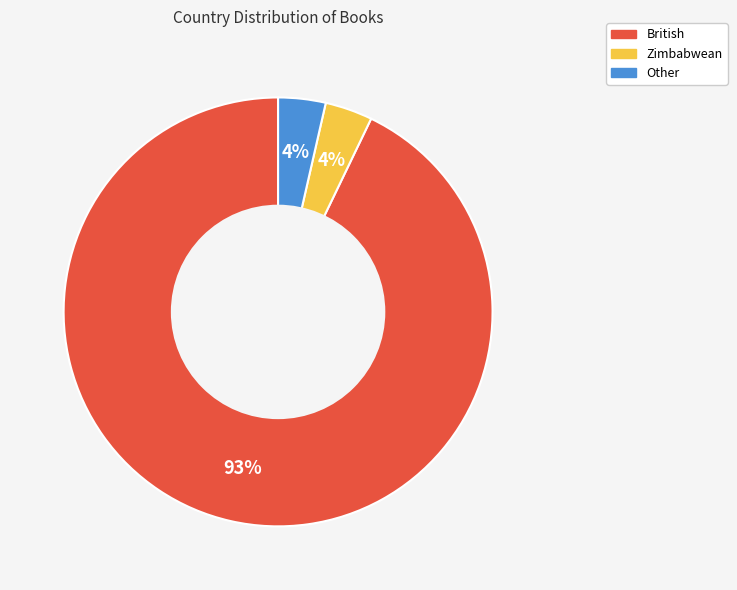

To the nearest percent, what percentage of the pie is Zimbabwean?

4%